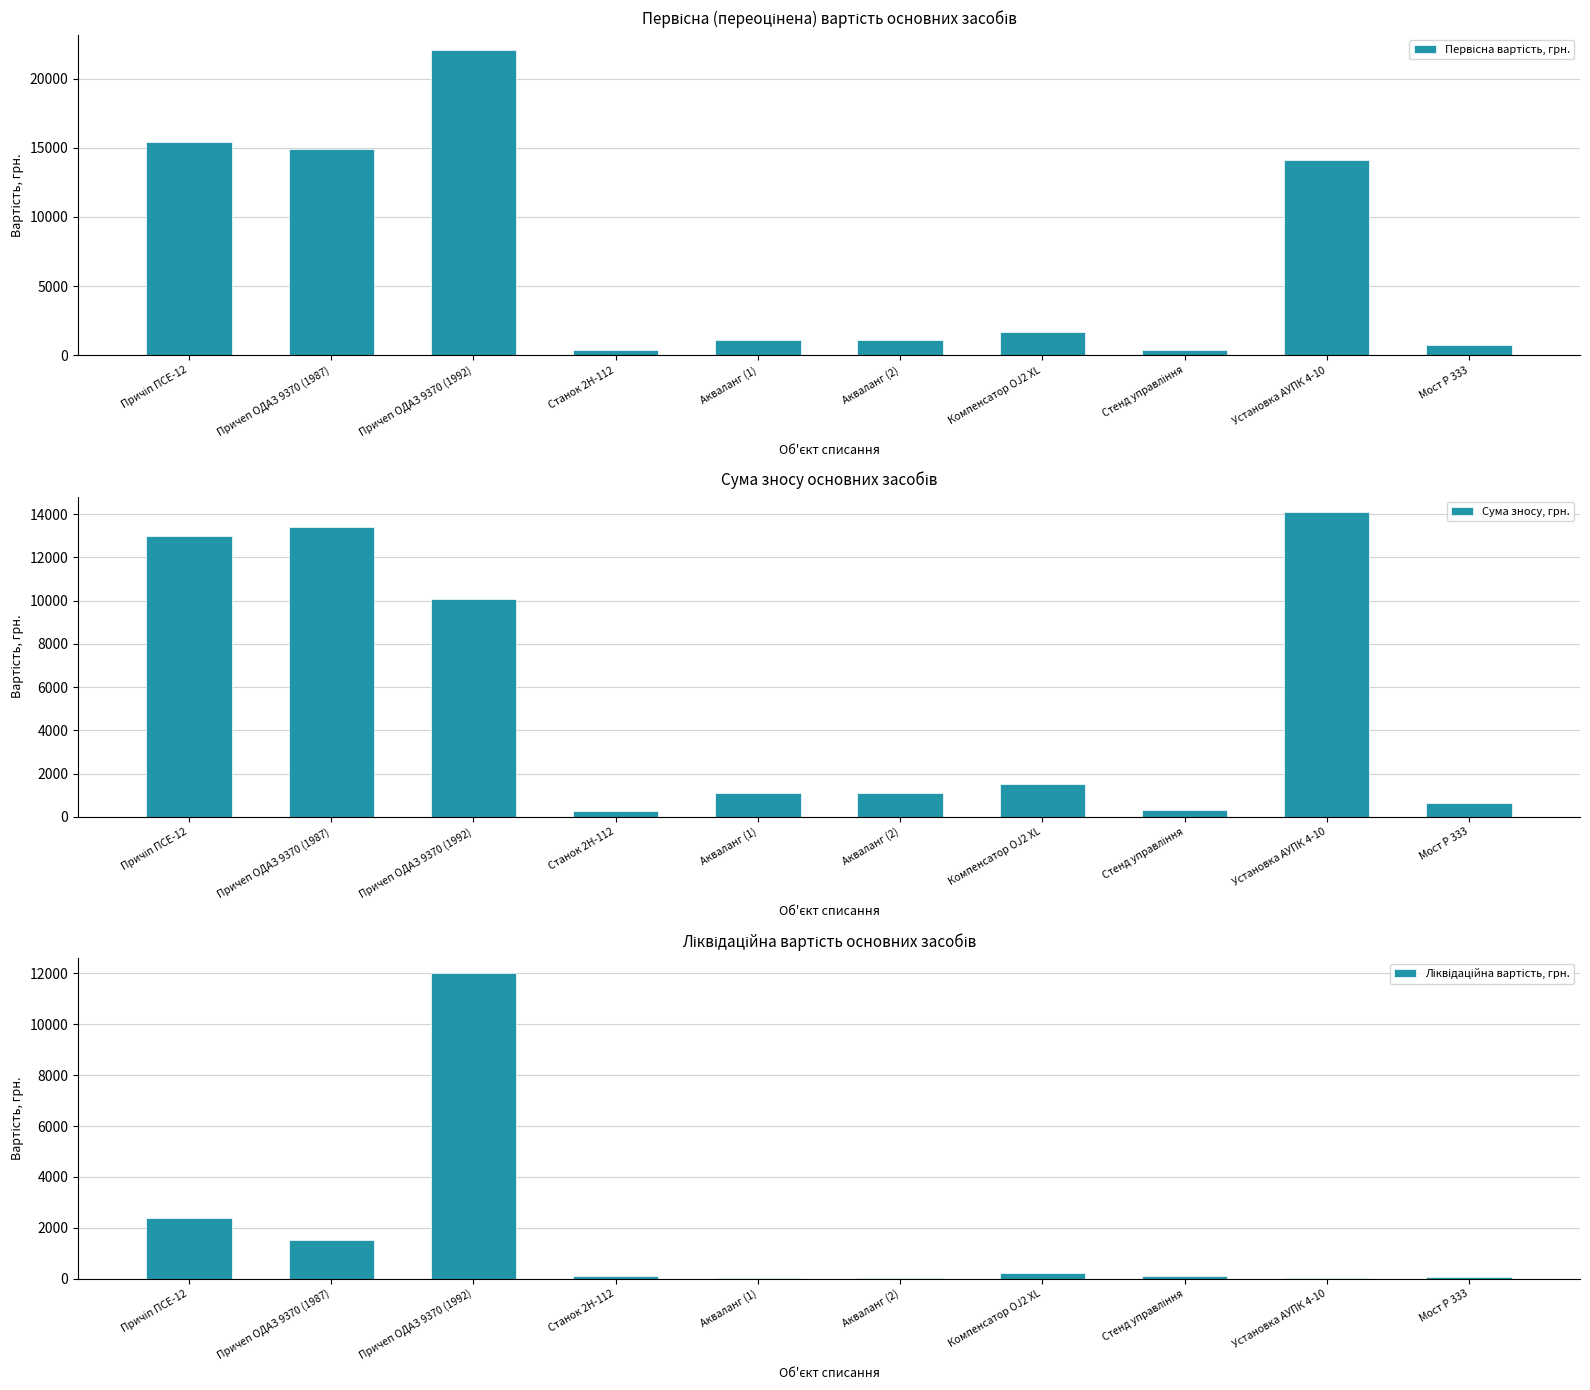

What is the label of the 10th bar from the right?

Причіп ПСЕ-12